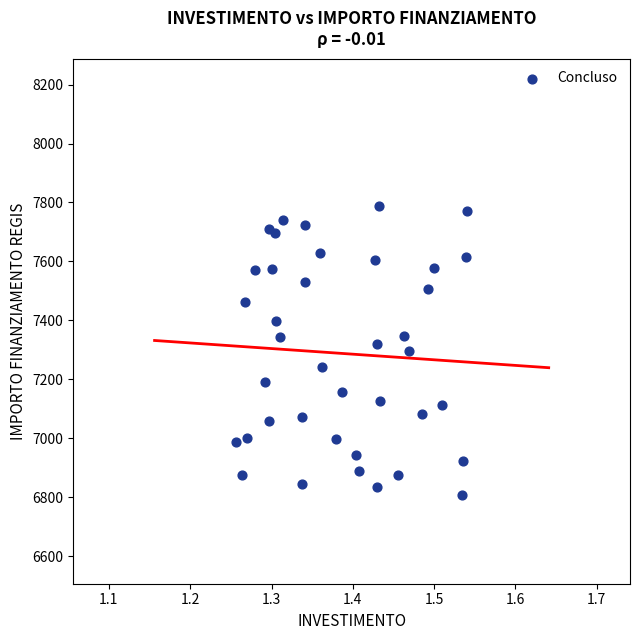

What is the range of Y values (max minus min)?

981.4